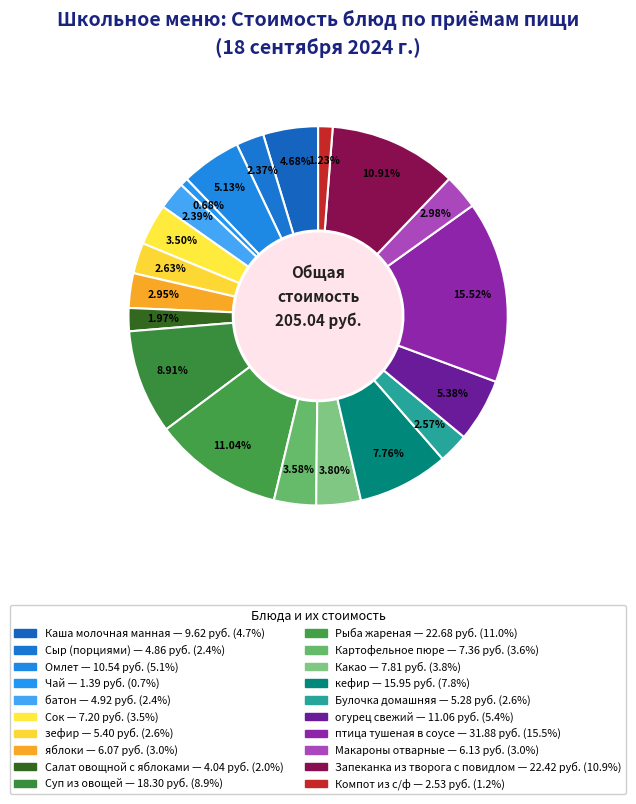

True or false: огурец свежий accounts for 13% of the total.

False